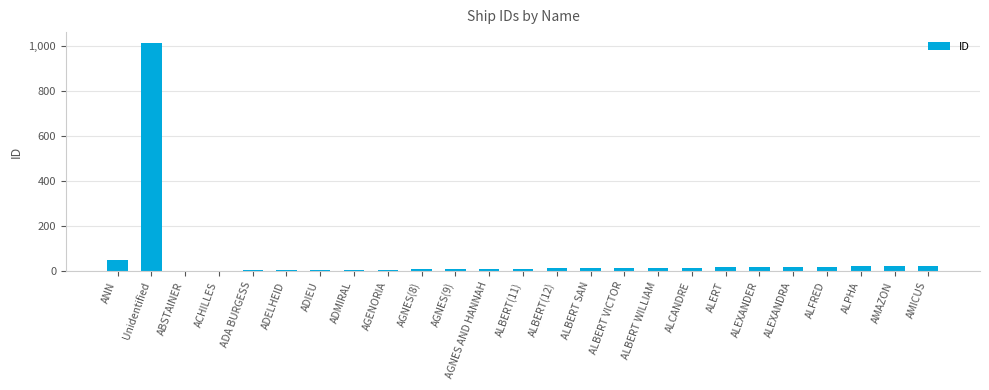

What is the sum of all values?

1339